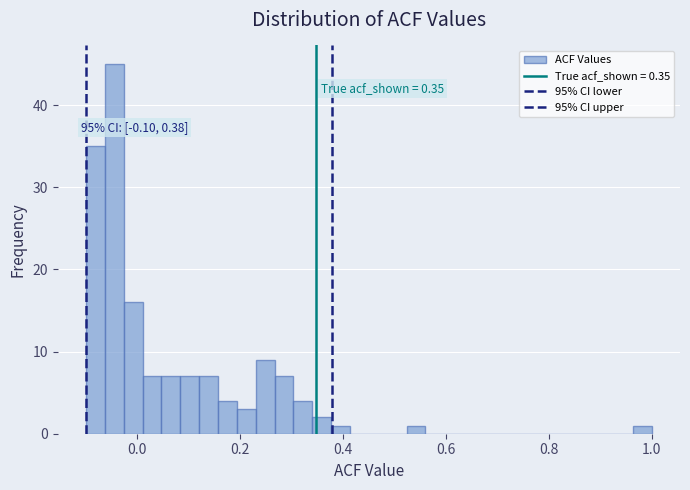

Read against the x-axis, roughly where is the centre of the tallest bar?

-0.04